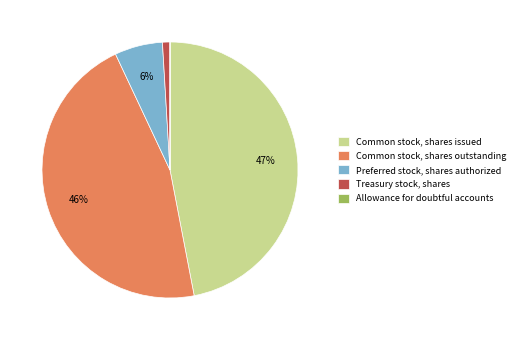

Does Common stock, shares issued represent more than half of the total?

No